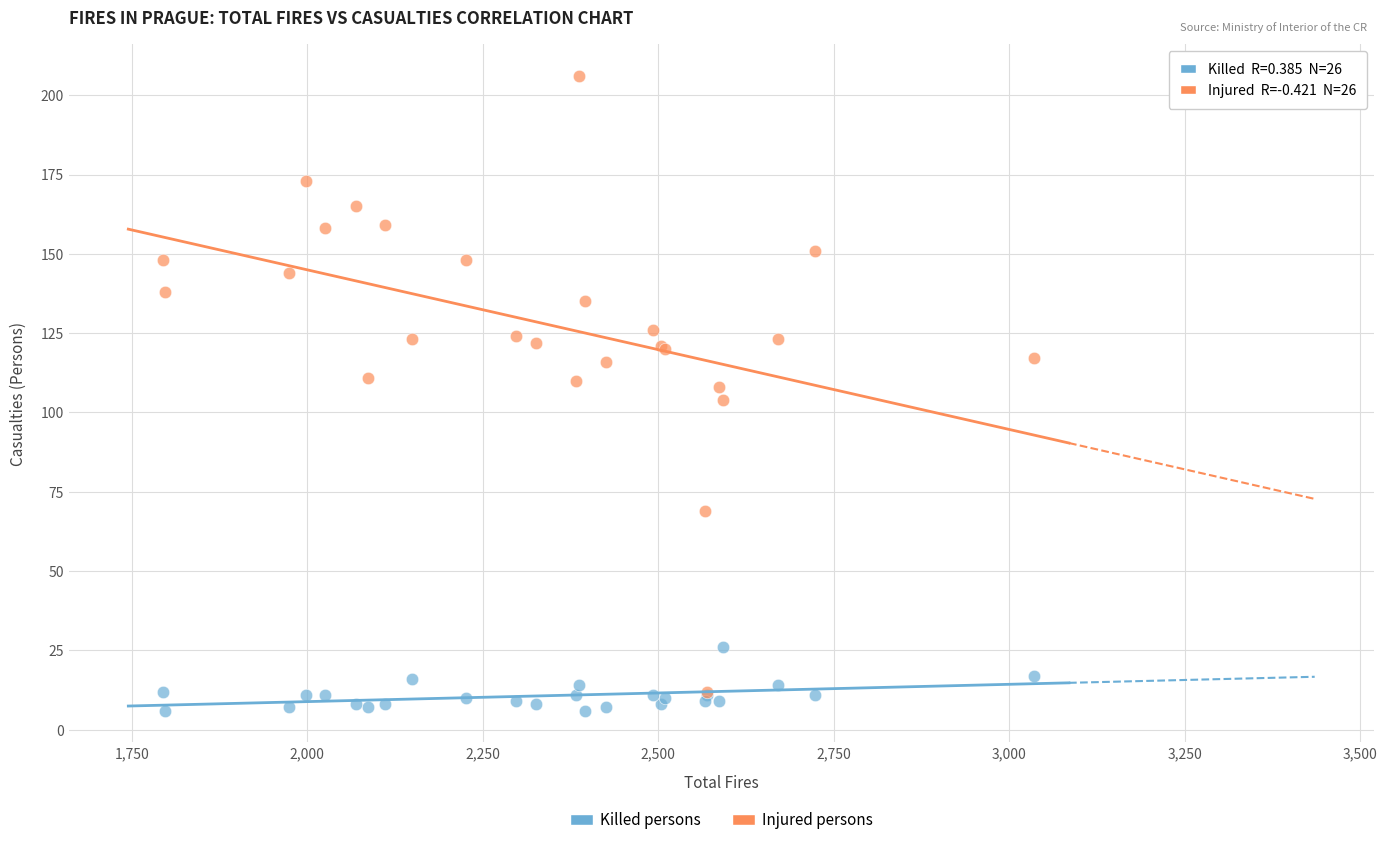

Which series has the widest spread of Y values?

Injured persons